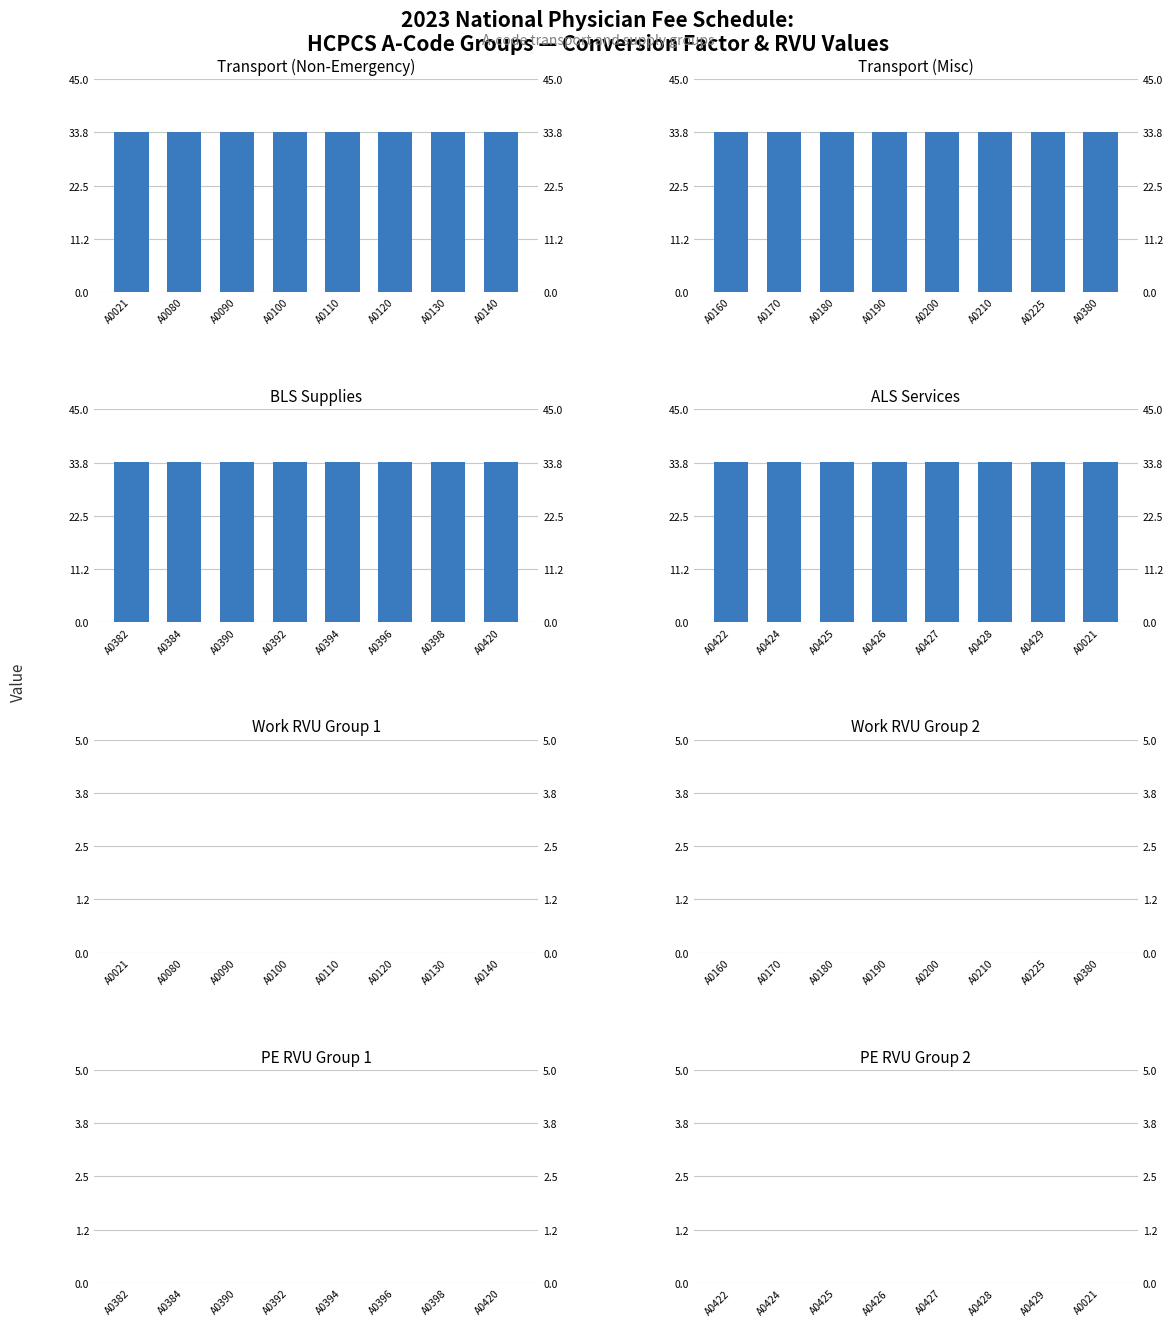

Which series has the largest range (max minus min)?

WORK RVU